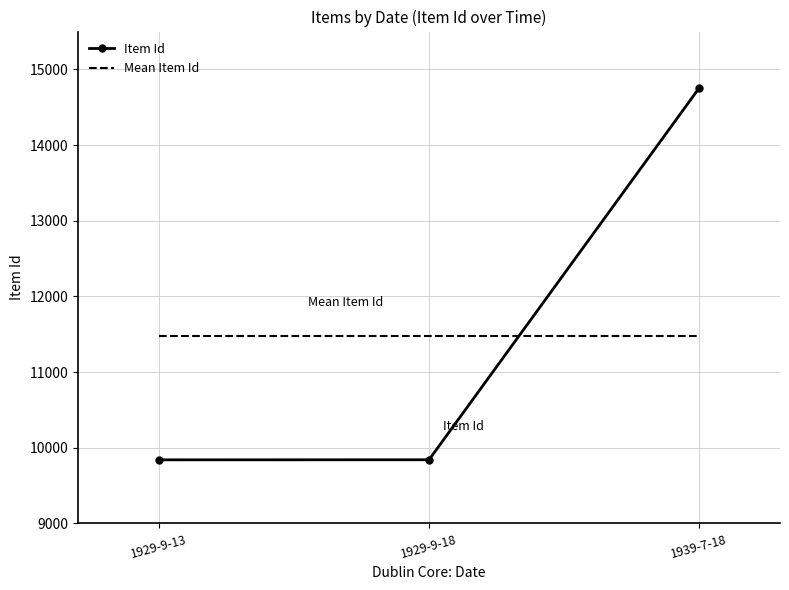

The Mean Item Id series shows 11476.7 at 1939-7-18. True or false?

True